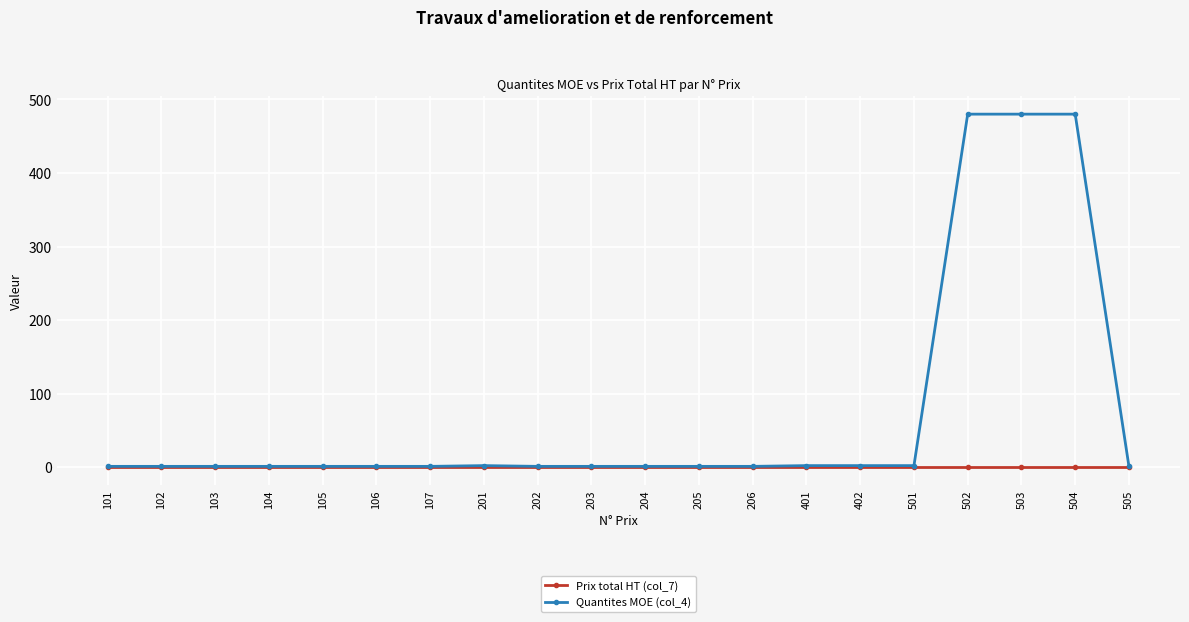

True or false: Quantites MOE (col_4) has a value of 1 at 505.

True